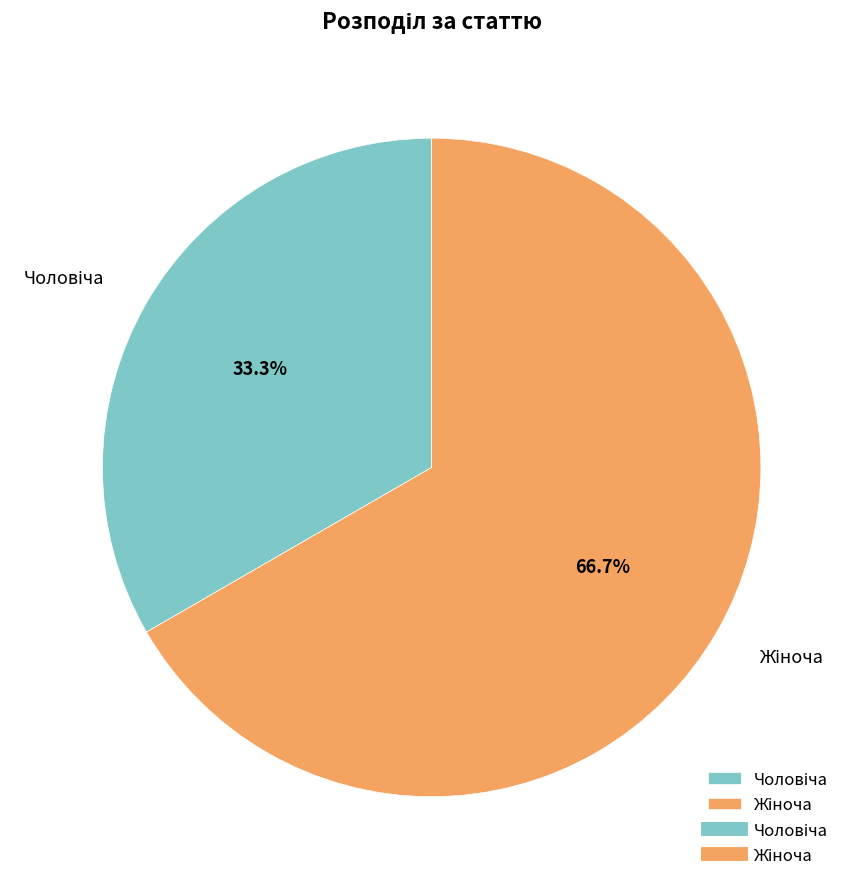

Is there a majority slice in this chart?

Yes